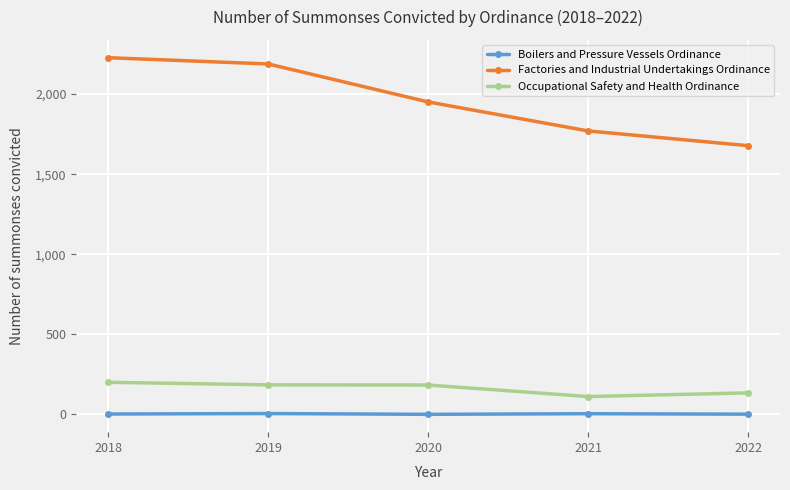

The value of Factories and Industrial Undertakings Ordinance at 2020 is 1951. True or false?

True